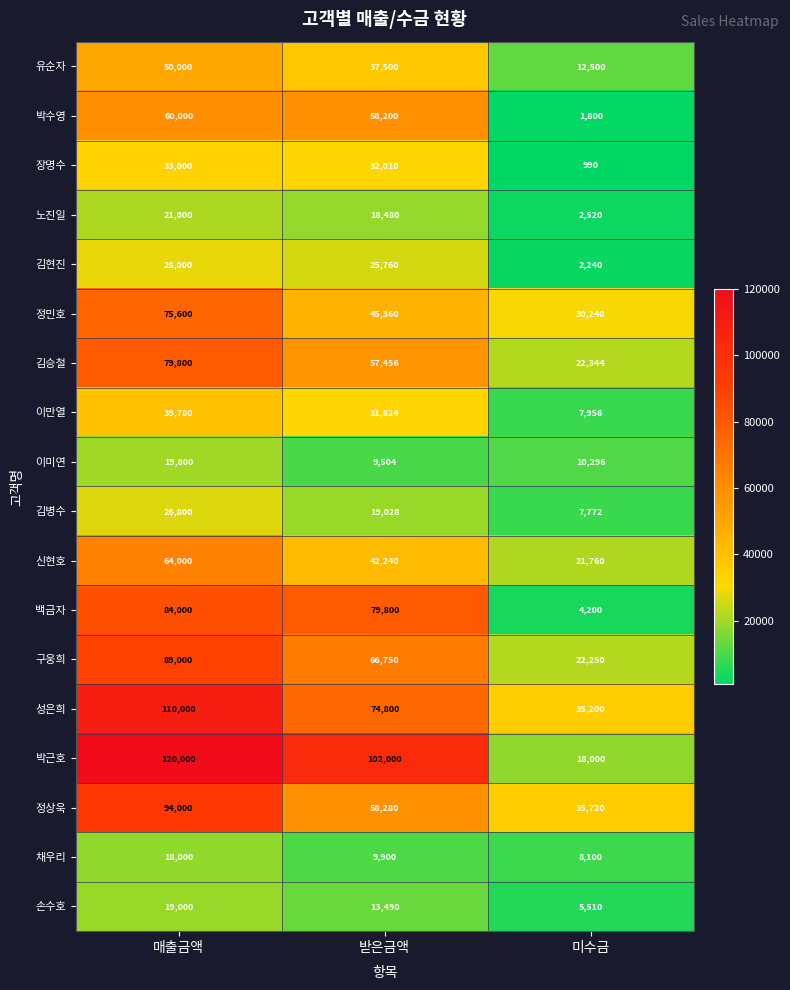

Rank the series by their maximum value, from lowest to highest.

채우리, 손수호, 이미연, 노진일, 김병수, 김현진, 장명수, 이만열, 유순자, 박수영, 신현호, 정민호, 김승철, 백금자, 구웅희, 정상욱, 성은희, 박근호